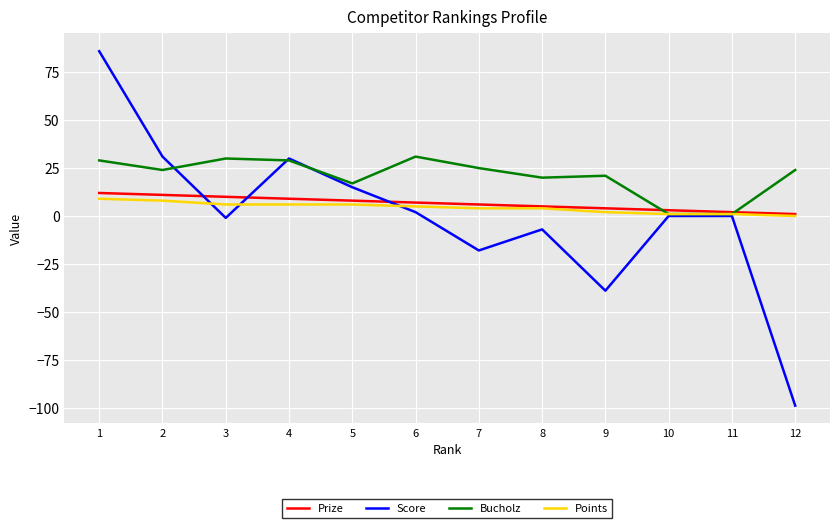

Reading left to right, extract all data points from this chart.

Prize: 1=12	2=11	3=10	4=9	5=8	6=7	7=6	8=5	9=4	10=3	11=2	12=1
Score: 1=86	2=31	3=-1	4=30	5=15	6=2	7=-18	8=-7	9=-39	10=0	11=0	12=-99
Bucholz: 1=29	2=24	3=30	4=29	5=17	6=31	7=25	8=20	9=21	10=1	11=1	12=24
Points: 1=9	2=8	3=6	4=6	5=6	6=5	7=4	8=4	9=2	10=1	11=1	12=0